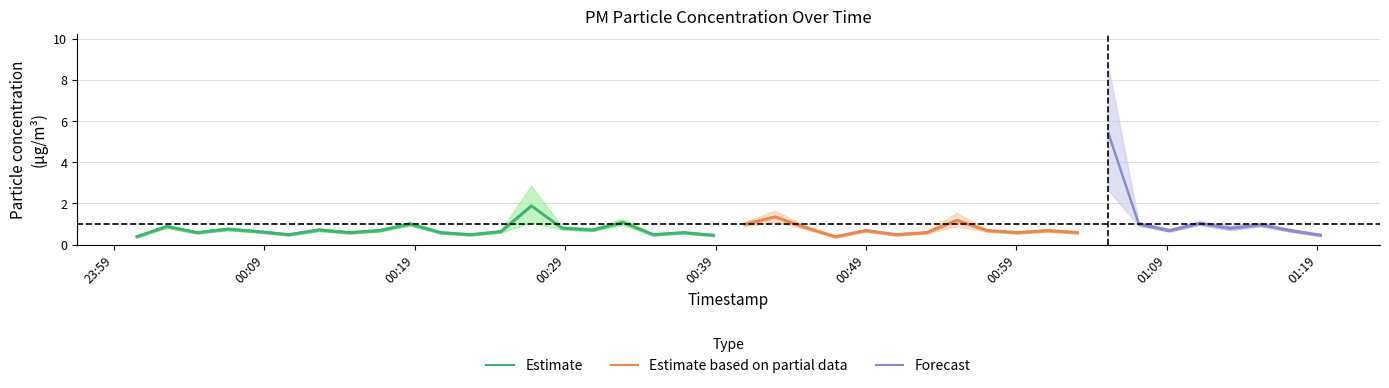

Read the P2 value at 2023-02-19T00:20:42.

0.6